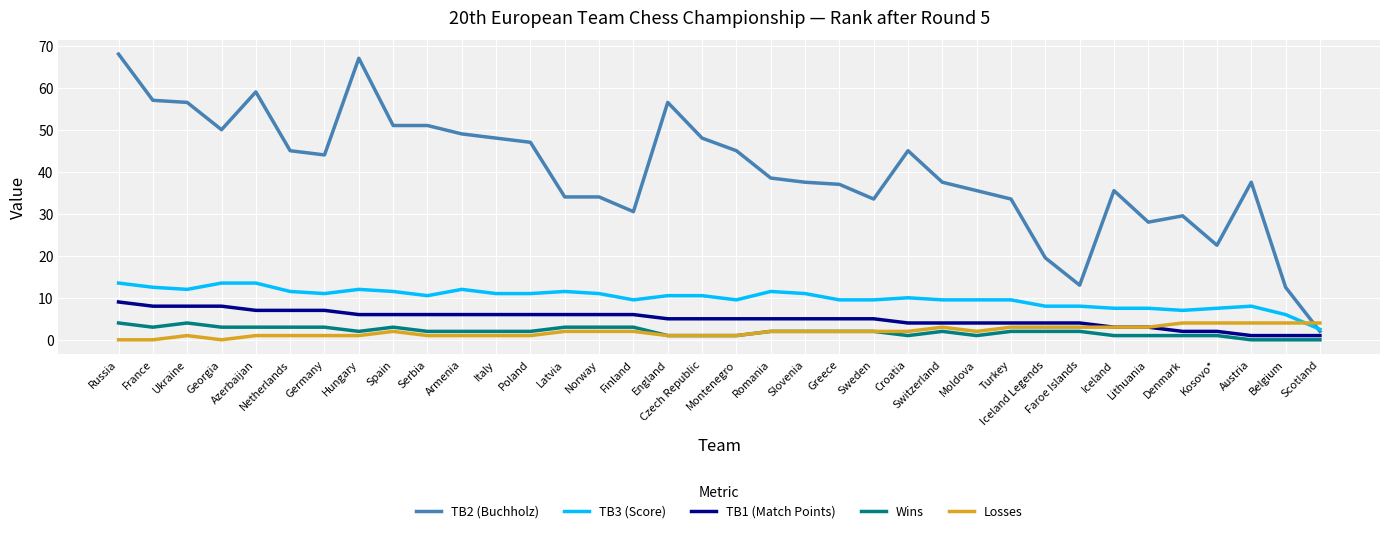

Which series has the largest total across all categories?

TB2 (Buchholz)